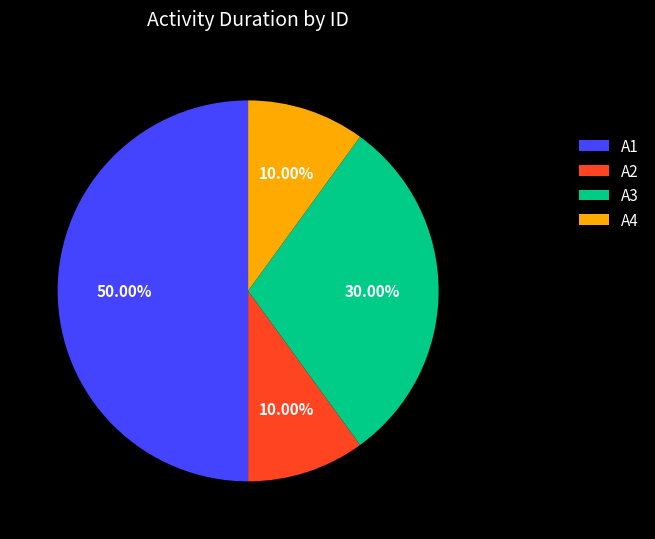

True or false: A2 accounts for 10% of the total.

True